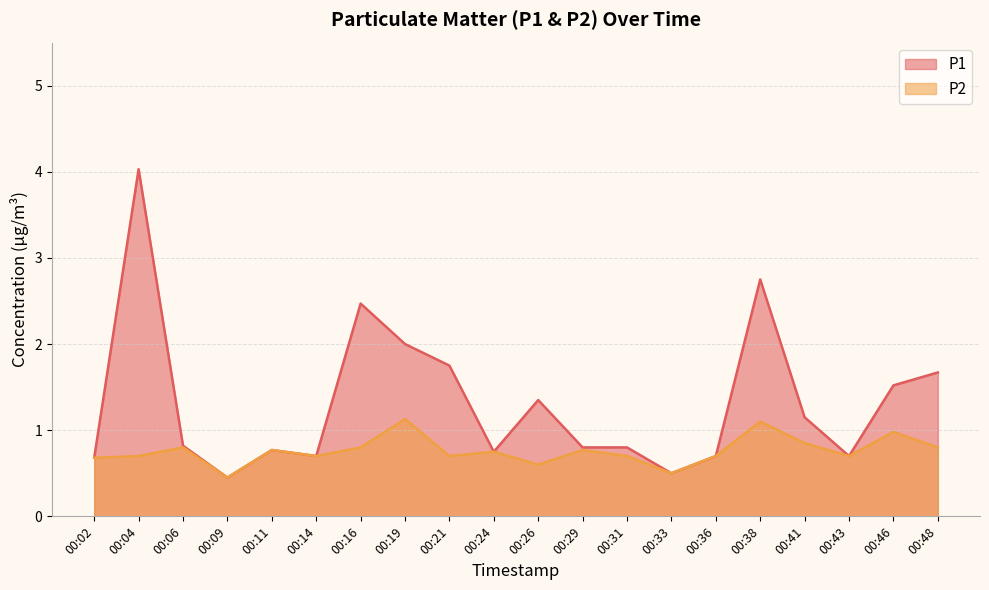

Where is P1 nearest to the value 2?

00:19